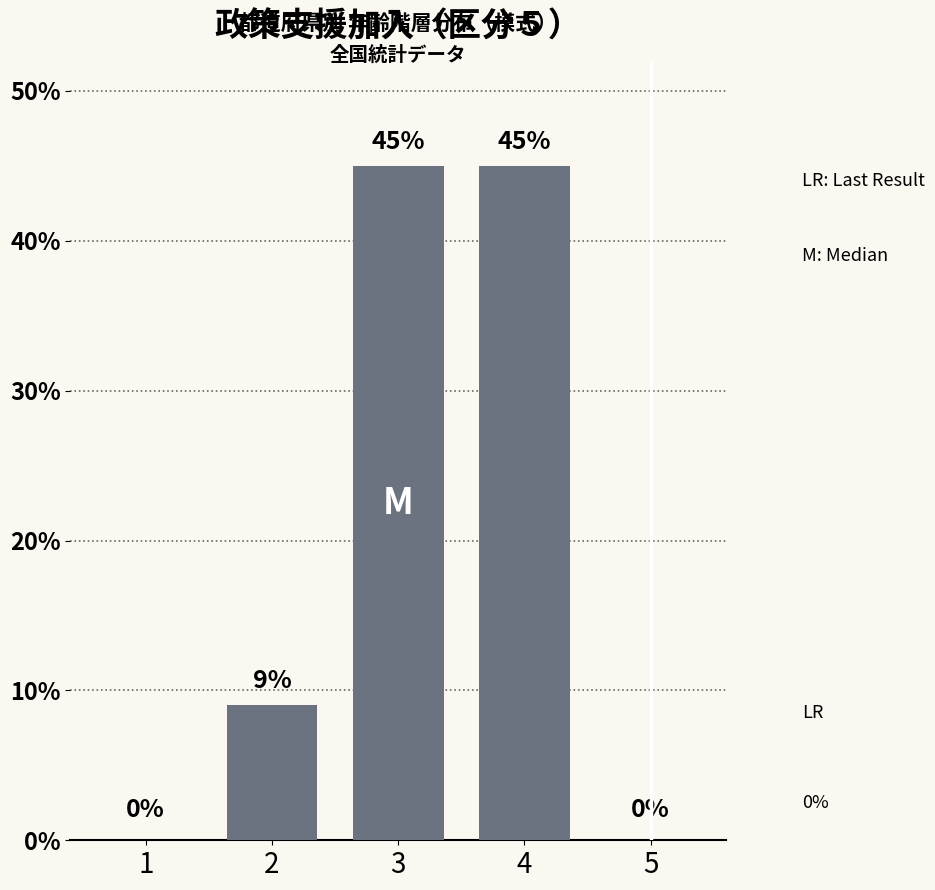

How many values are between 0 and 45?

5